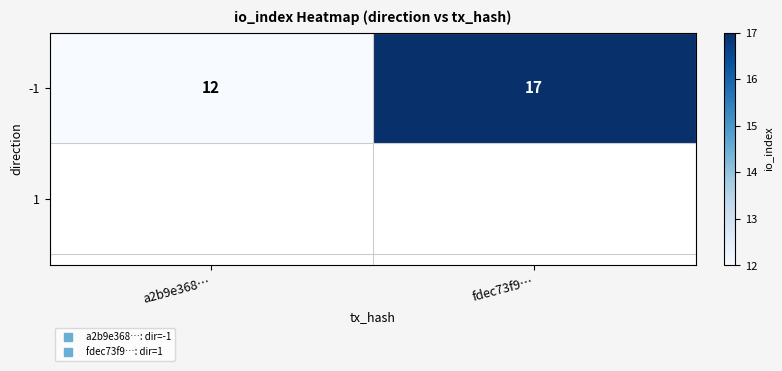

What is the difference between the values at a2b9e368… and fdec73f9…?

5